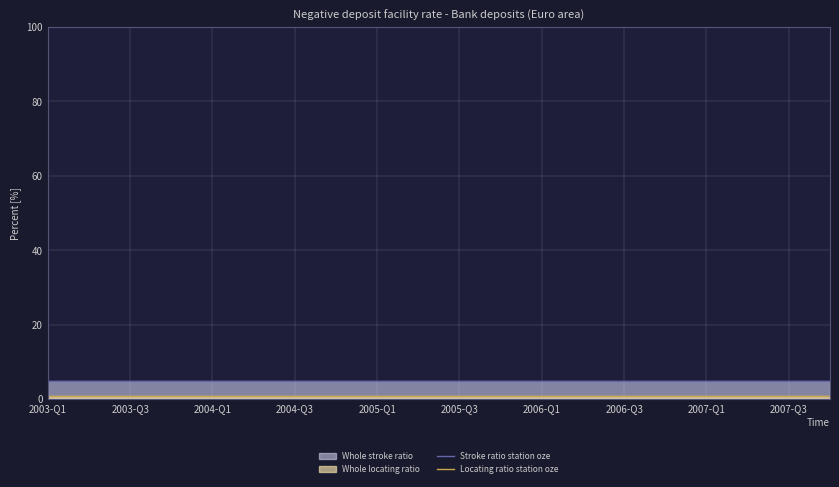

What is the smallest value displayed?

1